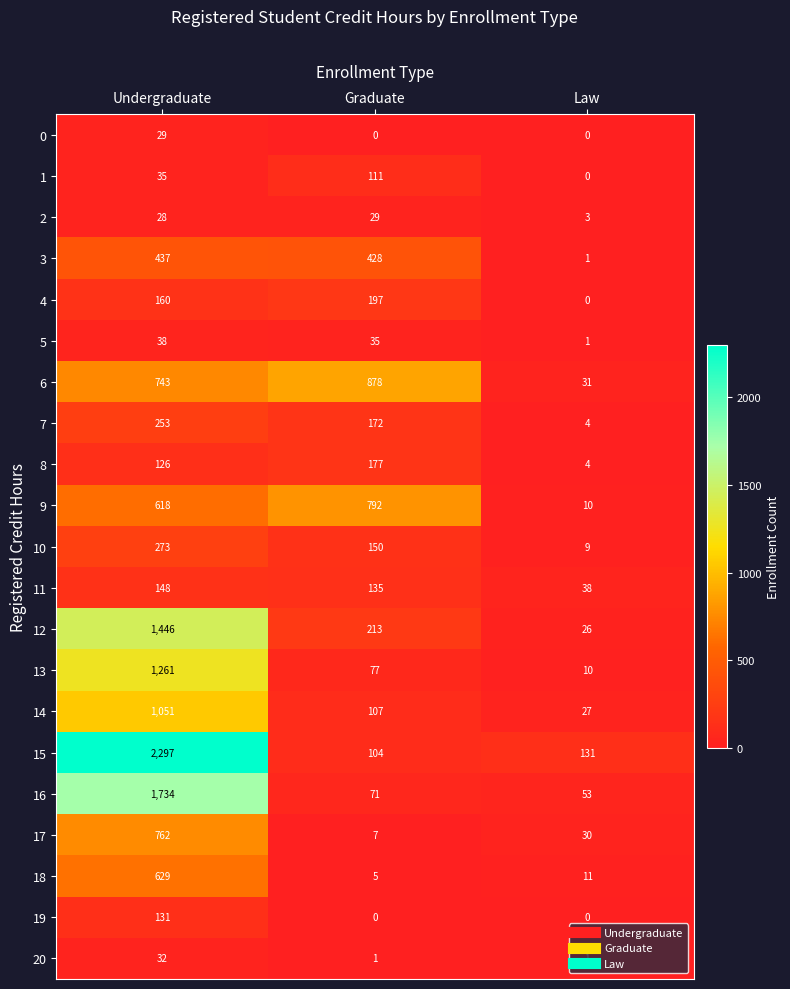

What is the greatest value displayed?

2297